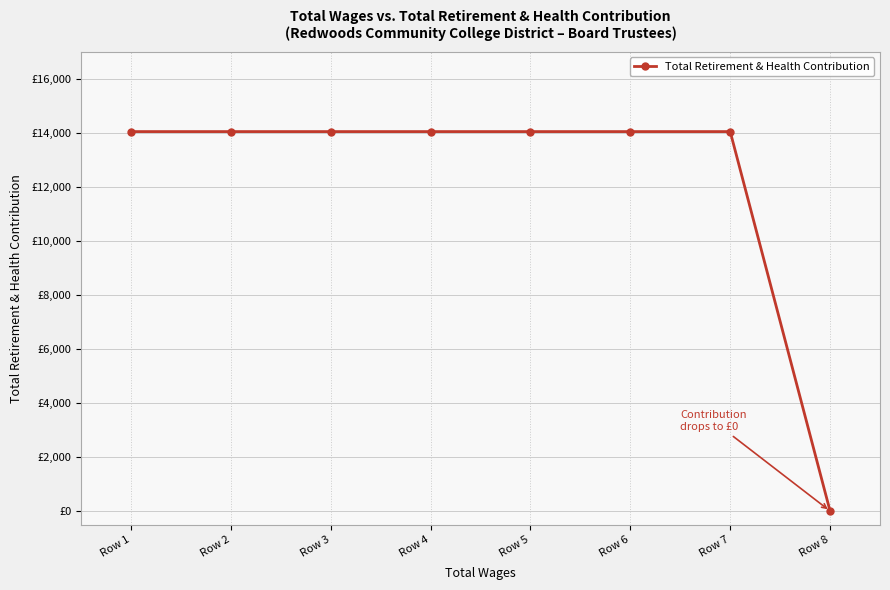

True or false: there are more than 1 points higher than both neighbors.

False